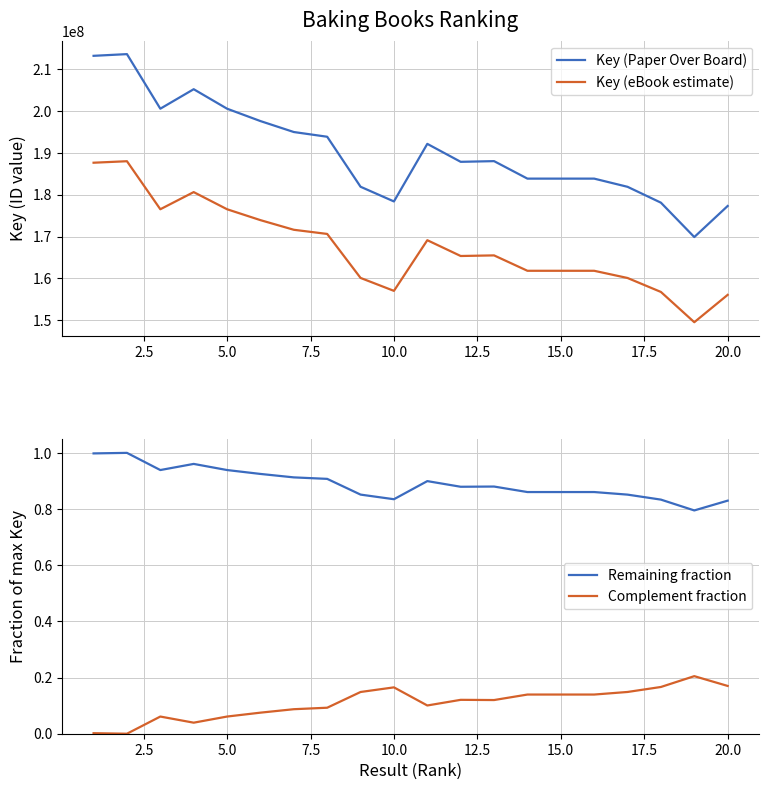

True or false: Key (Paper Over Board) and Key (eBook estimate) intersect in this chart.

False